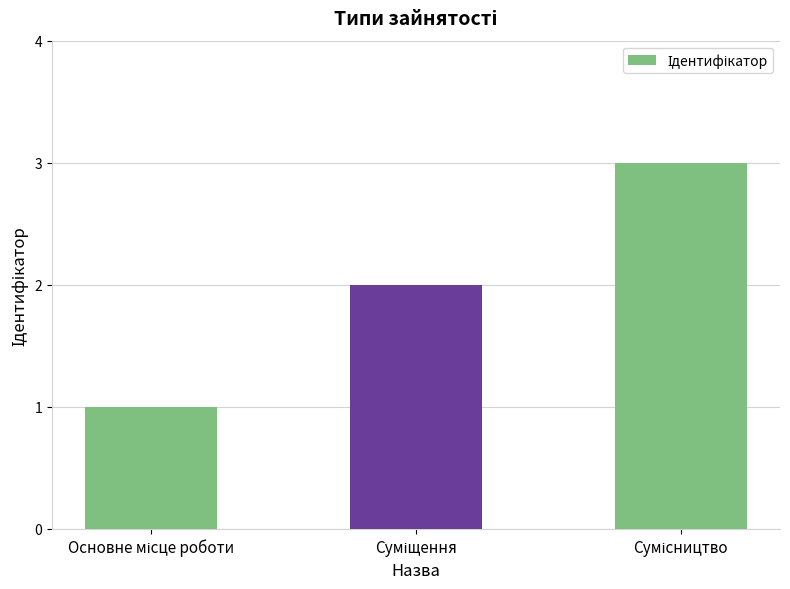

What is the maximum value shown in the chart?

3